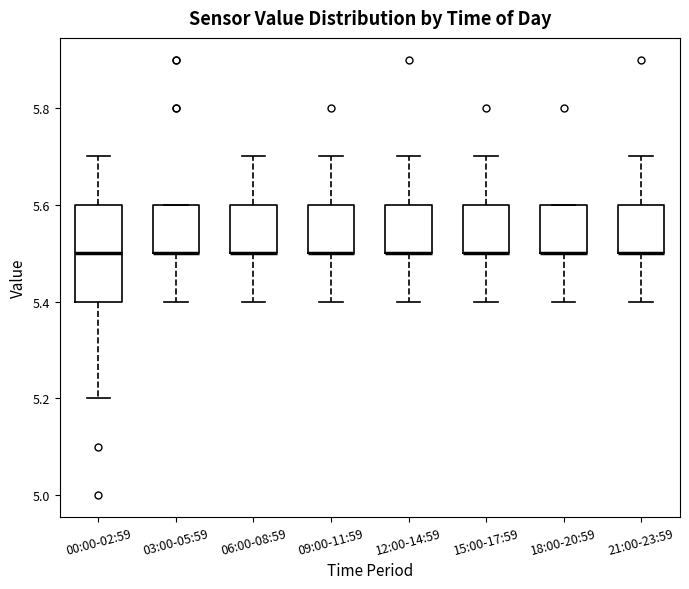

Reading left to right, read every box against the y-axis: the position of its median line, the range the box covers, and the ends of its whiskers. The values are not printed on the chart, so give them approximately, as read against the axis.

00:00-02:59: median 5.5, box 5.4 to 5.6, whiskers 5.2 to 5.7
03:00-05:59: median 5.5 (drawn on the box's lower edge), box 5.5 to 5.6, whiskers 5.4 to 5.6
06:00-08:59: median 5.5 (drawn on the box's lower edge), box 5.5 to 5.6, whiskers 5.4 to 5.7
09:00-11:59: median 5.5 (drawn on the box's lower edge), box 5.5 to 5.6, whiskers 5.4 to 5.7
12:00-14:59: median 5.5 (drawn on the box's lower edge), box 5.5 to 5.6, whiskers 5.4 to 5.7
15:00-17:59: median 5.5 (drawn on the box's lower edge), box 5.5 to 5.6, whiskers 5.4 to 5.7
18:00-20:59: median 5.5 (drawn on the box's lower edge), box 5.5 to 5.6, whiskers 5.4 to 5.6
21:00-23:59: median 5.5 (drawn on the box's lower edge), box 5.5 to 5.6, whiskers 5.4 to 5.7